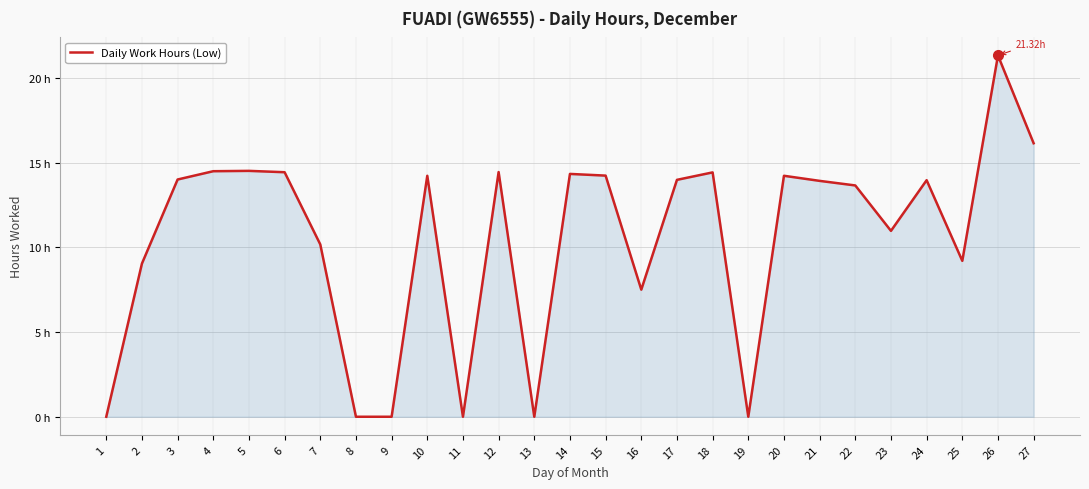

What is the change in value from 11 to 17?

+14.0